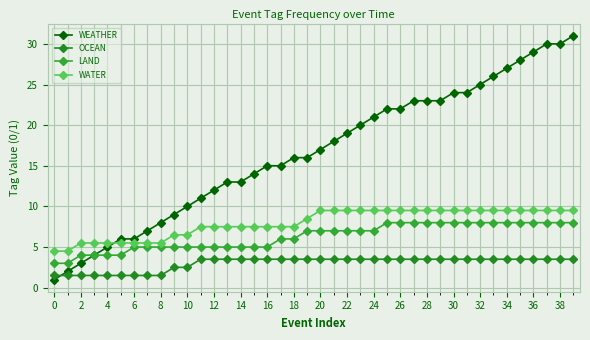

True or false: WATER and LAND cross at least once.

False